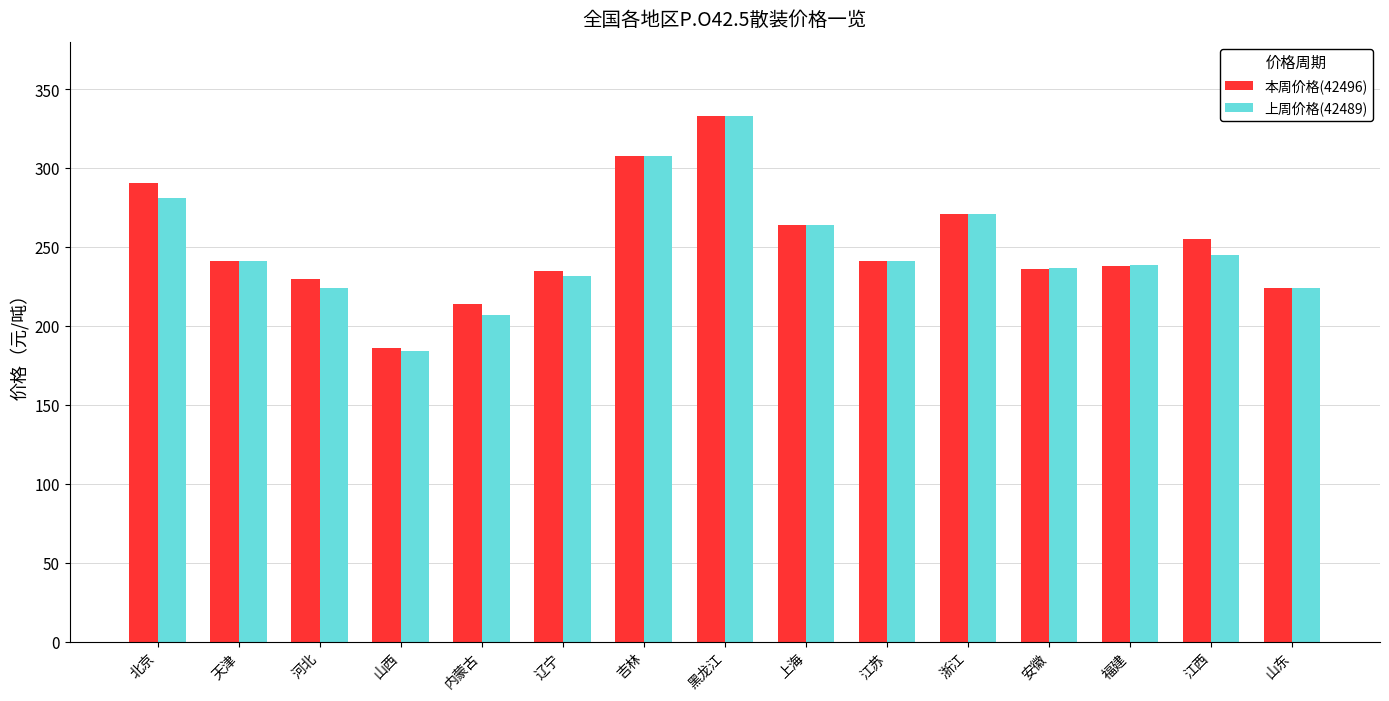

How many series are shown in this chart?

2